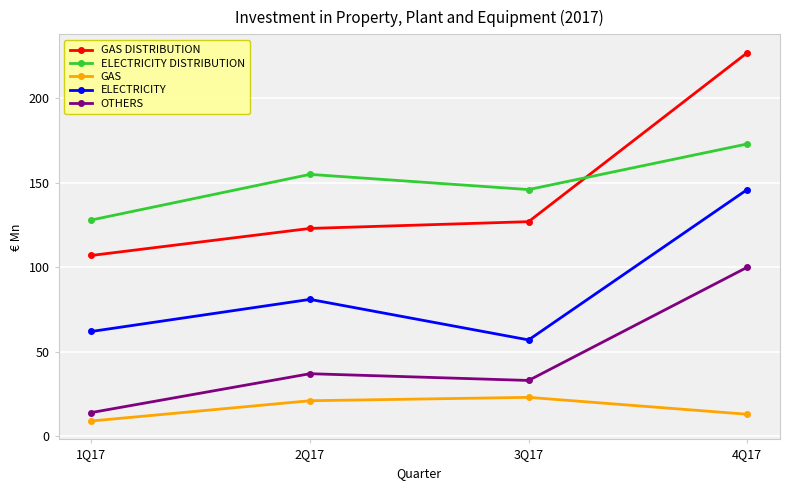

At which label is GAS closest to 16?

4Q17